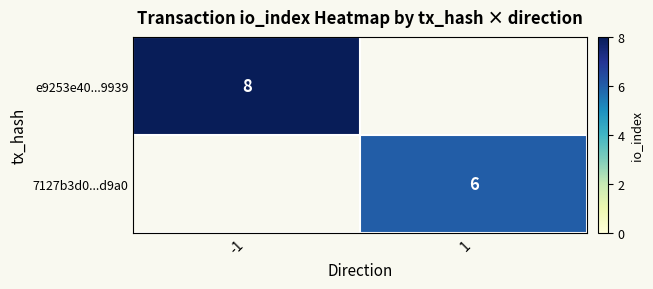

The value of 7127b3d0...d9a0 at 1 is 9. True or false?

False